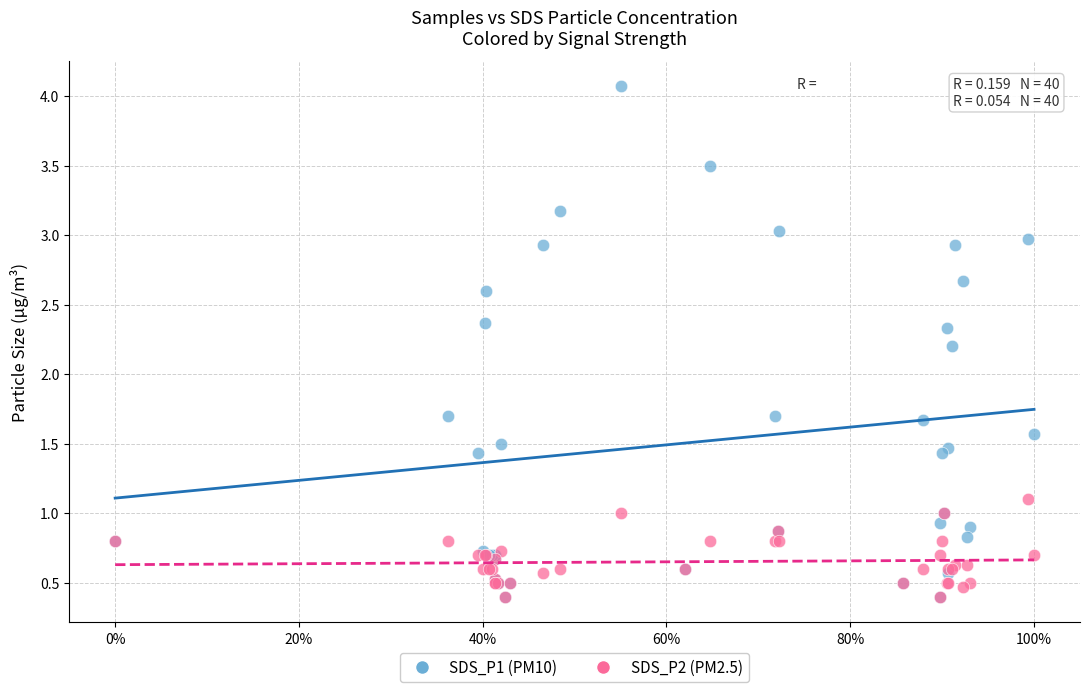

Across all series, what Y value is closest to 2?

2.2